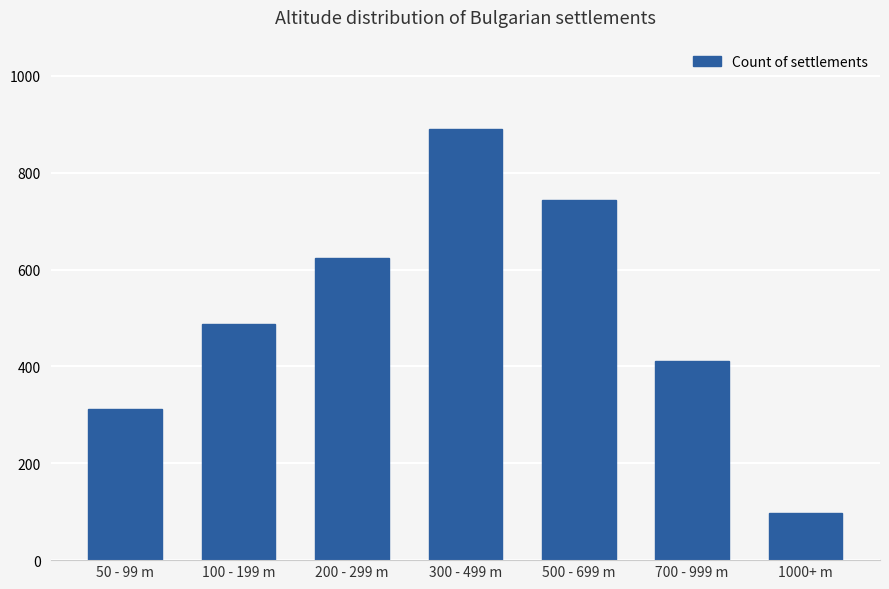

List the labels in order of value, smallest first.

1000+ m, 50 - 99 m, 700 - 999 m, 100 - 199 m, 200 - 299 m, 500 - 699 m, 300 - 499 m